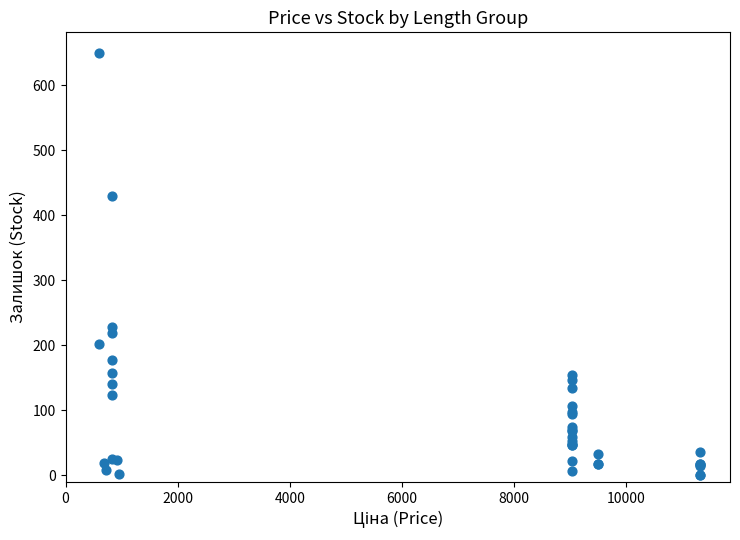

What Y value in the scatter plot is closest to 324?

229